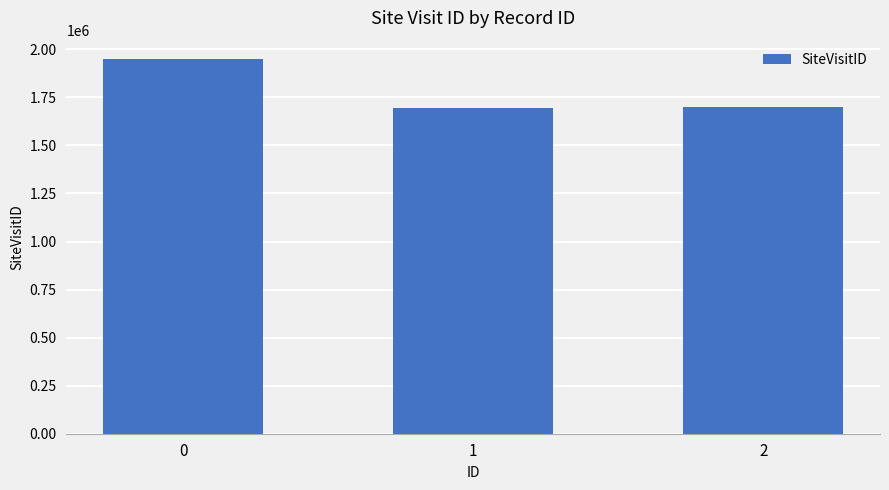

What is the sum of the values at 1 and 0?

3640734